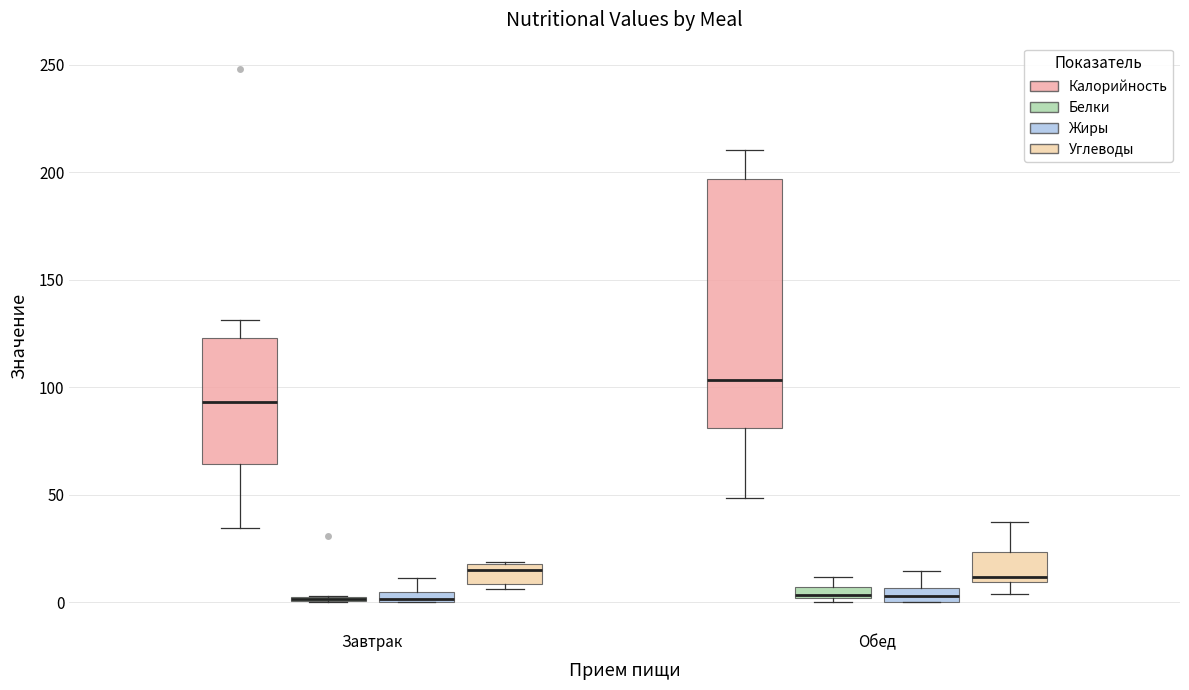

Where is the lower edge of the box for Обед (Белки) on the y-axis? The values are not printed on the chart, so give them approximately, as read against the axis.

0